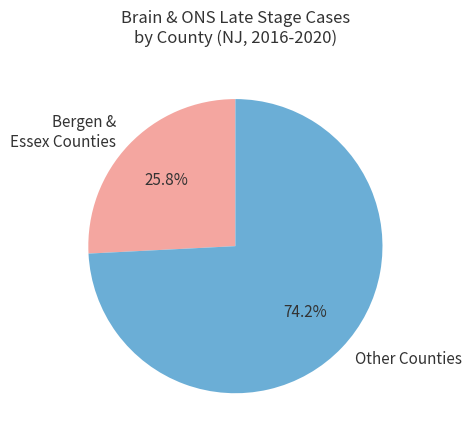

Which has a higher value, Bergen & Essex Counties or Other Counties?

Other Counties